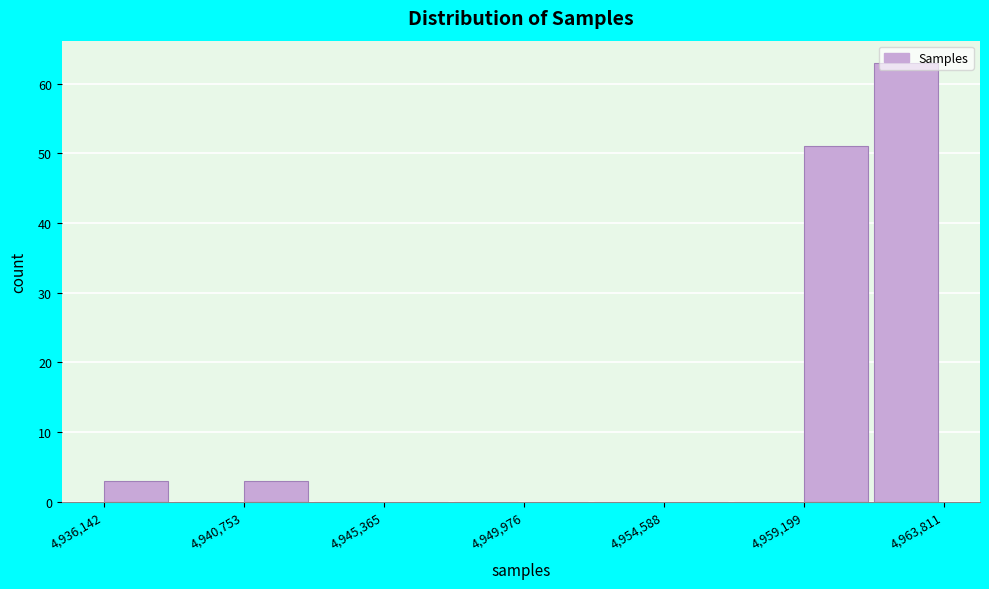

Reading left to right, list every bar in this chart as the range it spans on the x-axis followed by its height. Neither the bar edges nor the heights are printed on the chart, so give them approximately, as read against the axes.

4936000 to 4938500: 3
4938500 to 4941000: 0
4941000 to 4943000: 3
4943000 to 4945500: 0
4945500 to 4947500: 0
4947500 to 4950000: 0
4950000 to 4952500: 0
4952500 to 4954500: 0
4954500 to 4957000: 0
4957000 to 4959000: 0
4959000 to 4961500: 51
4961500 to 4964000: 63